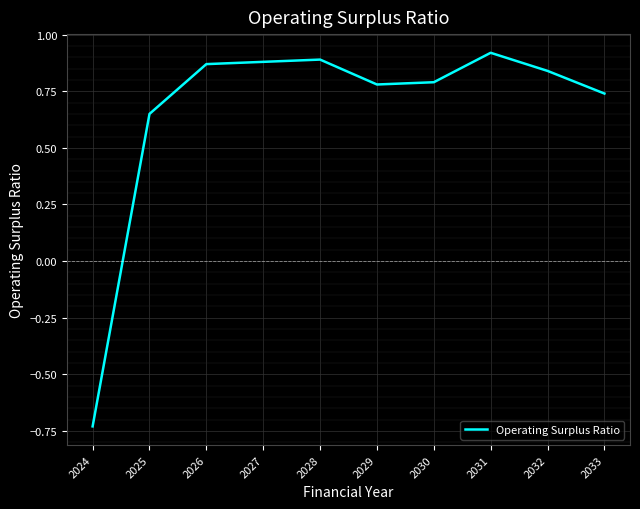

How many lines are shown in the chart?

1